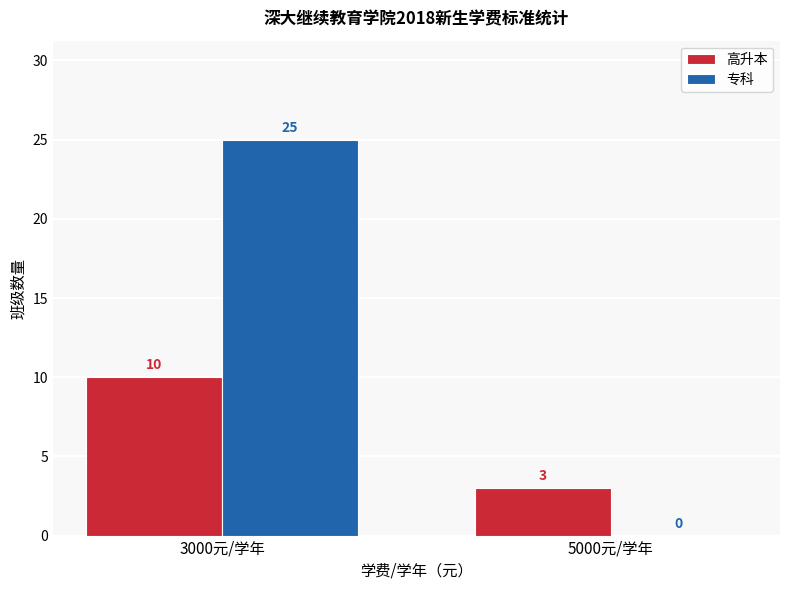

Where is 专科 nearest to the value 12?

5000元/学年